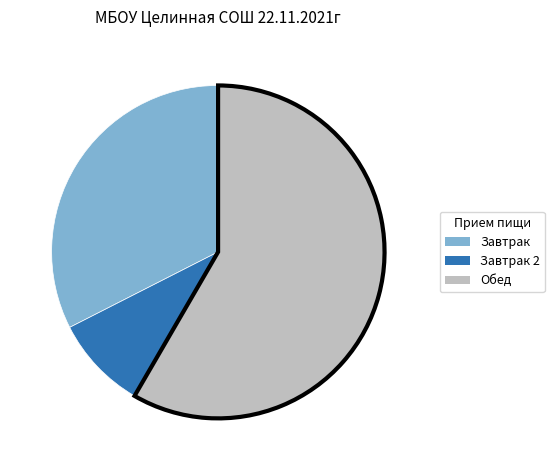

Combined, do Завтрак and Обед account for over 50%?

Yes